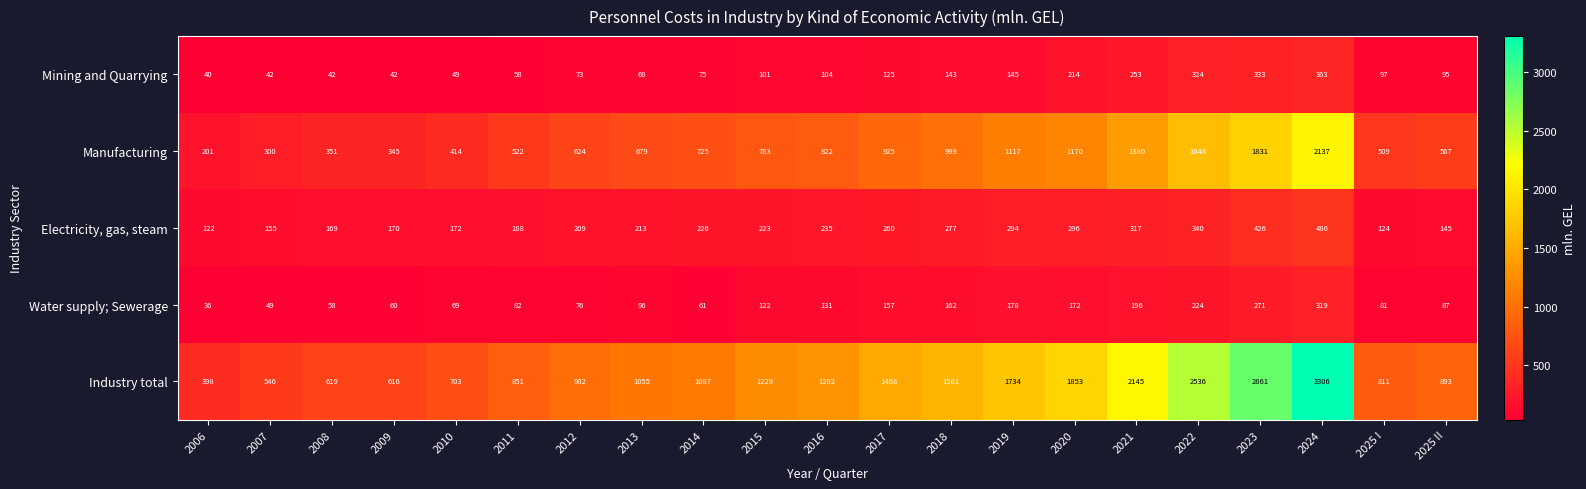

What is the maximum value shown in the chart?

3306